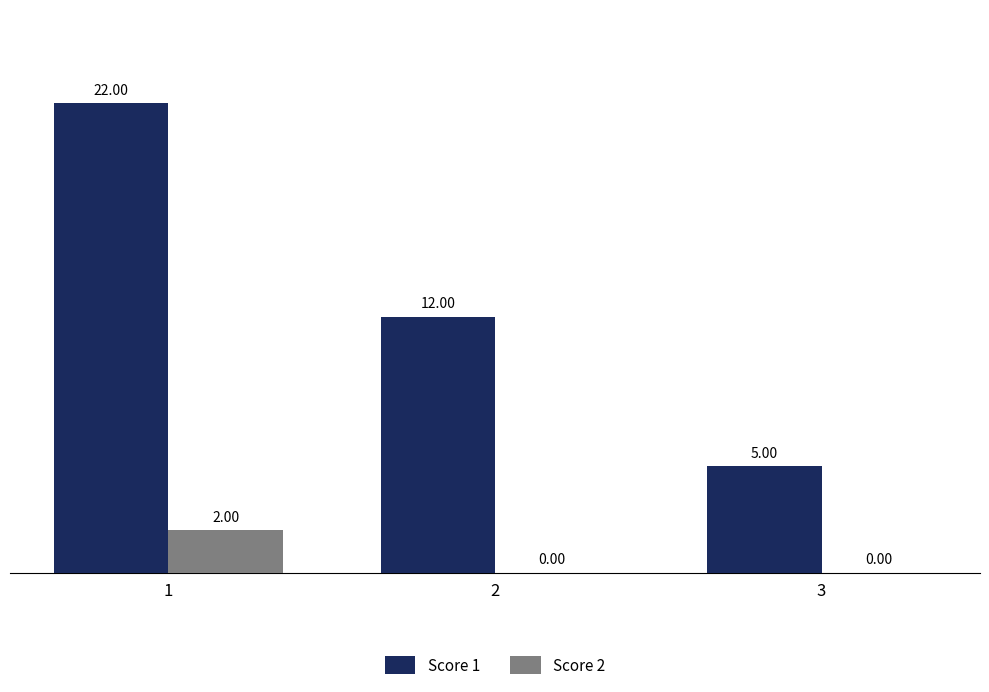

How many values in Score 2 are above zero?

1